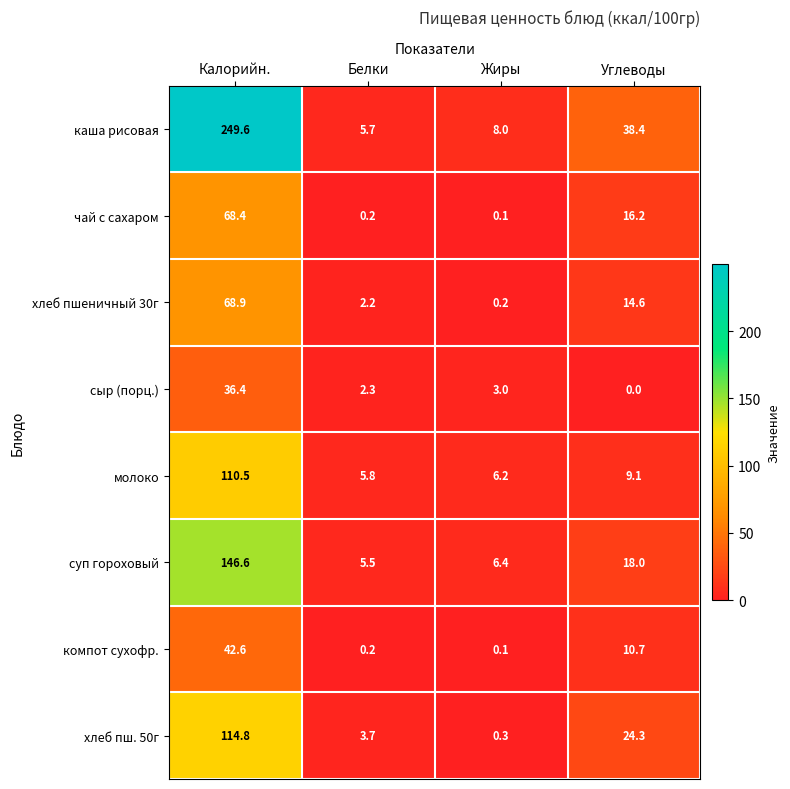

Where does the хлеб пш. 50г series first go above 24?

Калорийн.